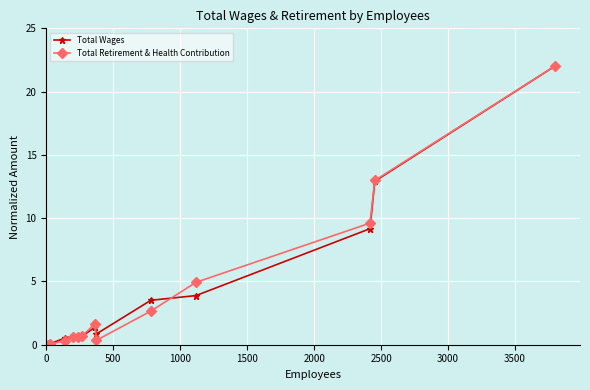

What is the highest value of the Total Retirement & Health Contribution series?

22.0